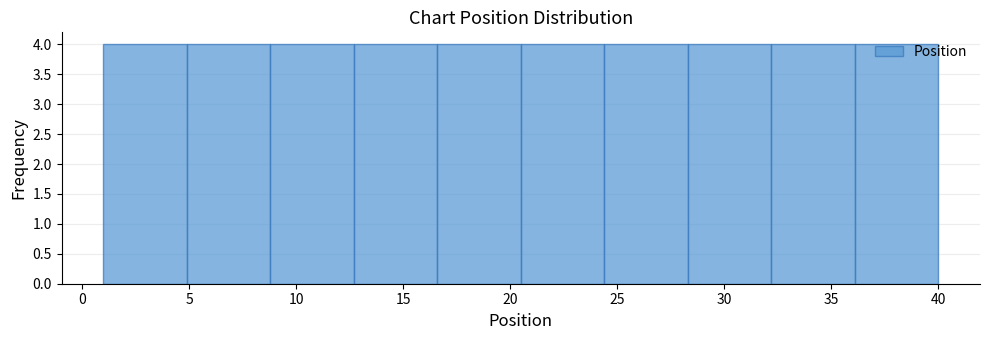

Reading left to right, list every bar in this chart as the range it spans on the x-axis followed by its height. Neither the bar edges nor the heights are printed on the chart, so give them approximately, as read against the axes.

1.0 to 4.9: 4
4.9 to 8.8: 4
8.8 to 12.7: 4
12.7 to 16.6: 4
16.6 to 20.5: 4
20.5 to 24.4: 4
24.4 to 28.3: 4
28.3 to 32.2: 4
32.2 to 36.1: 4
36.1 to 40.0: 4